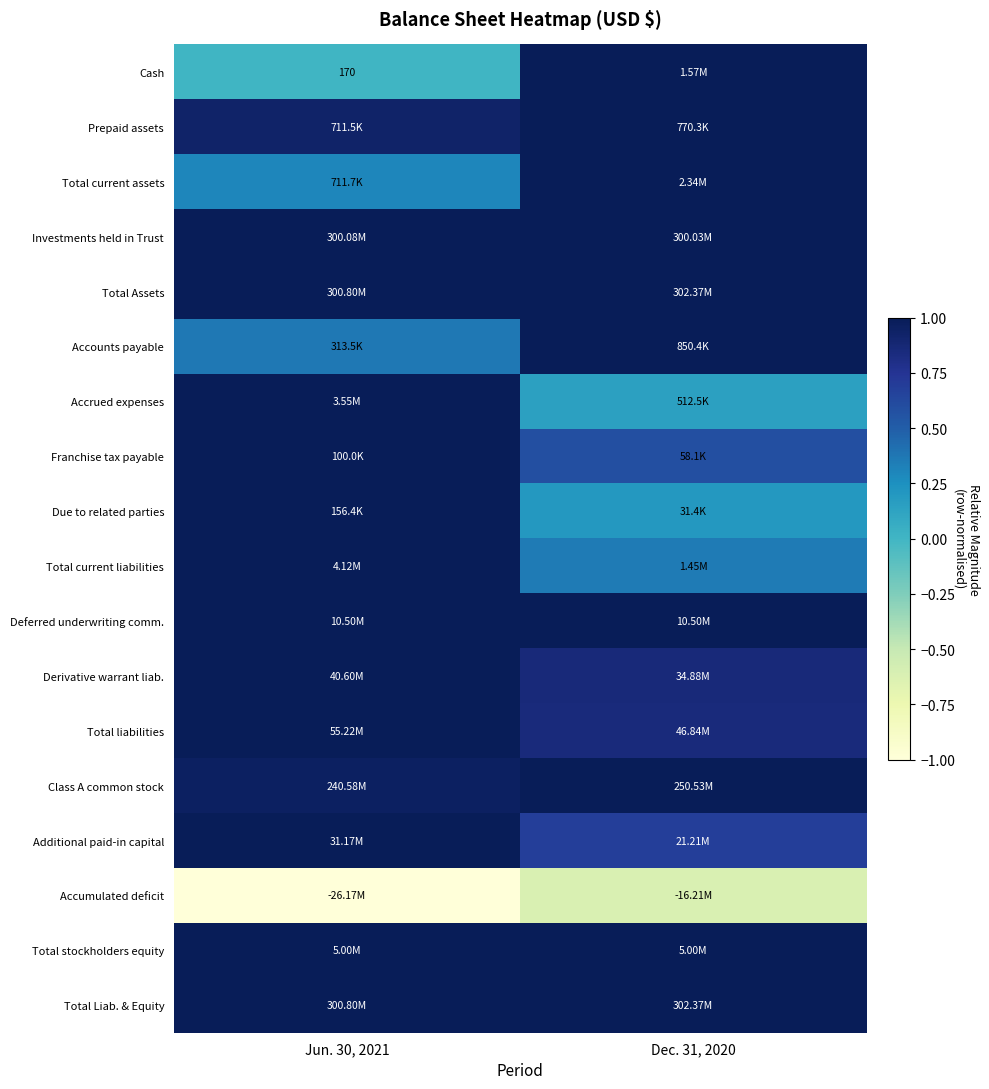

What is the maximum value shown in the chart?

1.0